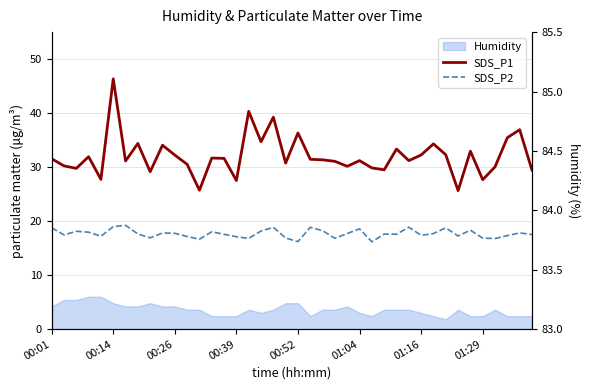

What is the difference between the SDS_P2 values at 27 and 25?

1.0